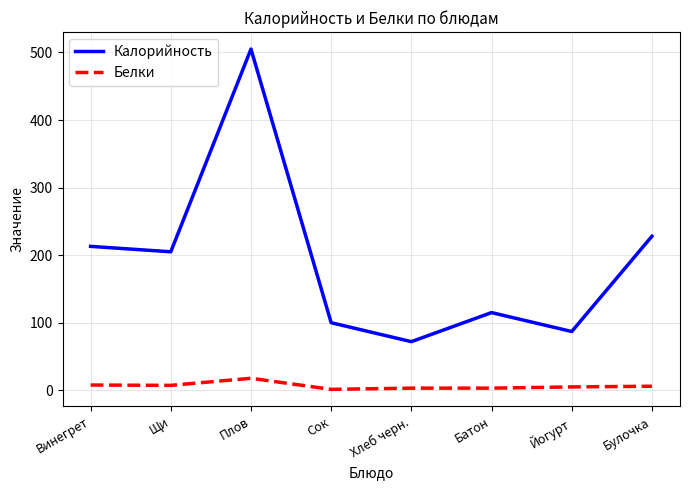

What position from the right is Плов?

6